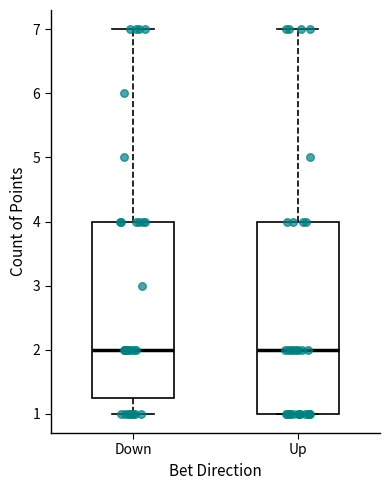

Reading left to right, transcribe this box plot: for each box, give where its median line is, the range the box spans, and where its two whiskers end, as read against the y-axis. The values are not printed on the chart, so give them approximately, as read against the axis.

Down: median 2.0, box 1.3 to 4.0, whiskers 1.0 to 7.0
Up: median 2.0, box 1.0 to 4.0, whiskers 1.0 to 7.0